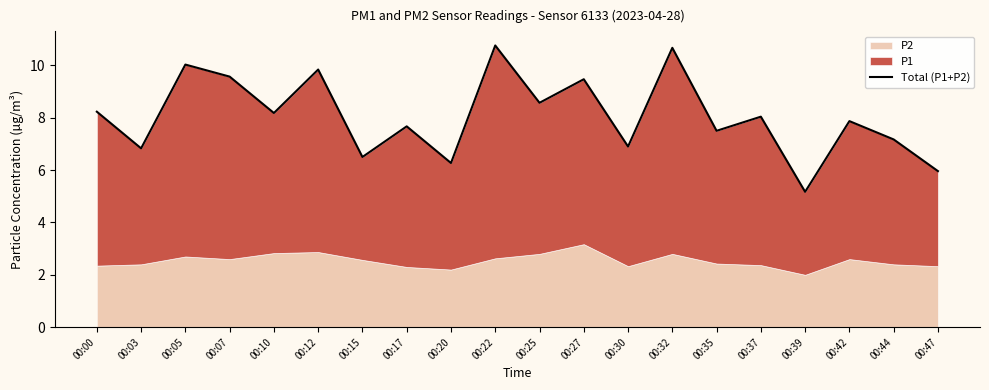

The value at 00:37 is 8.0. True or false?

True